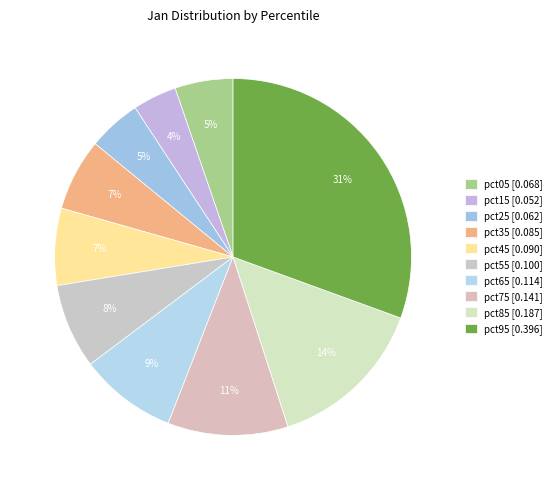

Rank the categories by value from highest to lowest.

pct95, pct85, pct75, pct65, pct55, pct45, pct35, pct05, pct25, pct15